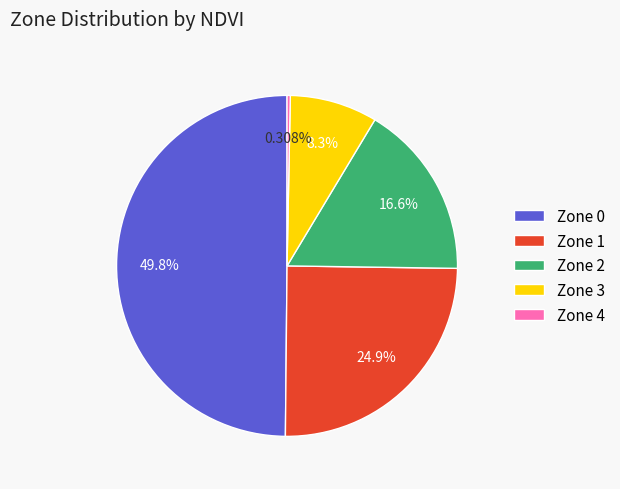

To the nearest percent, what percentage of the pie is Zone 3?

8%